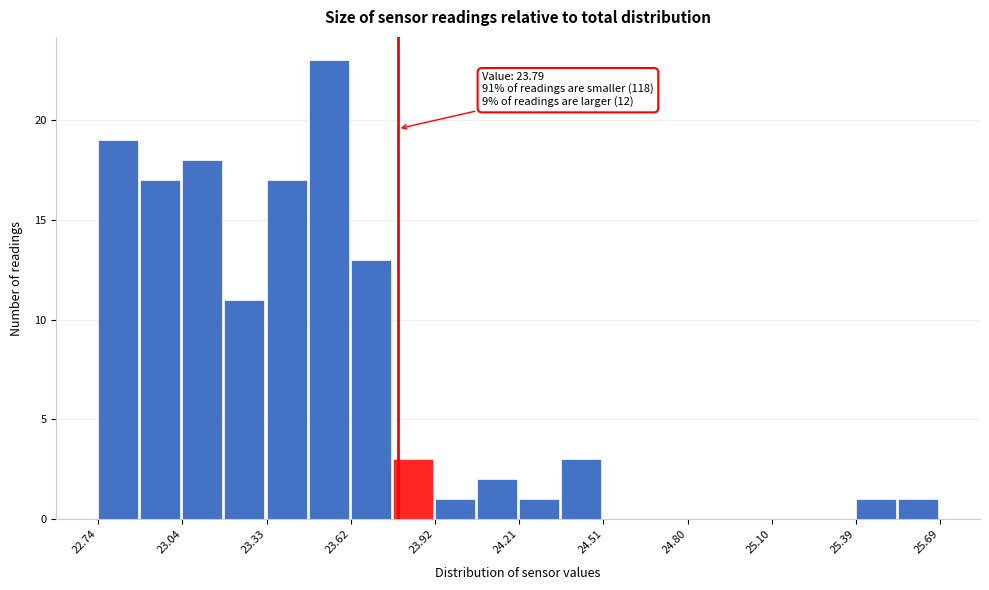

Read against the x-axis, roughly where is the centre of the tallest bar?

23.55